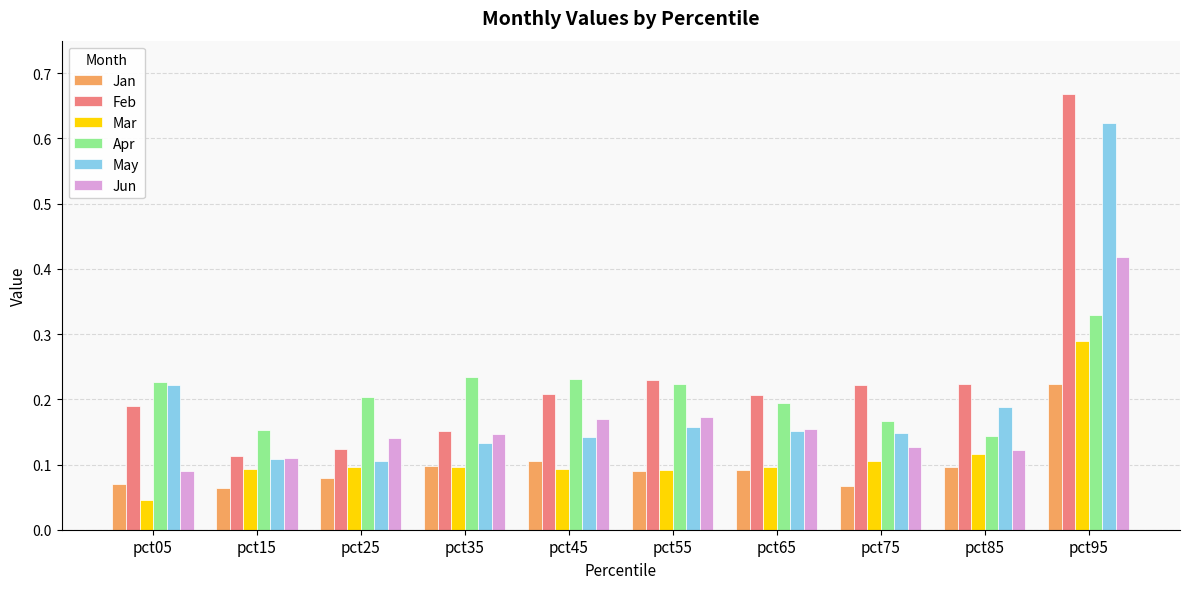

Count the number of data series in this chart.

6